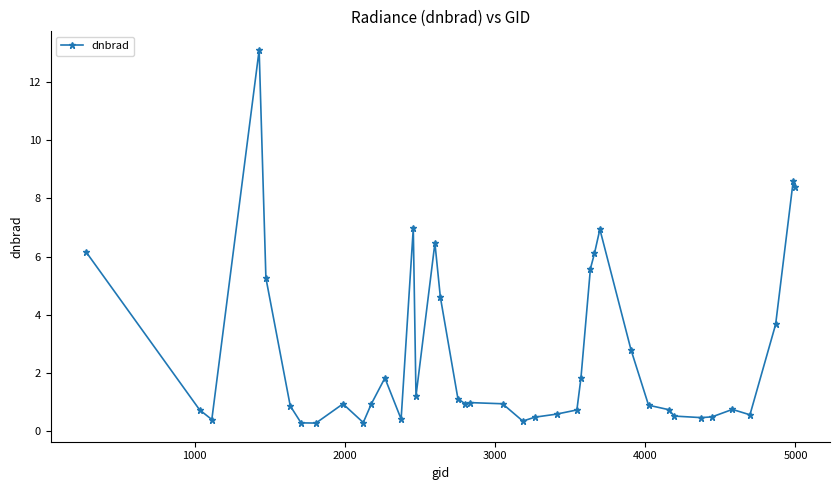

What is the greatest value displayed?

13.1